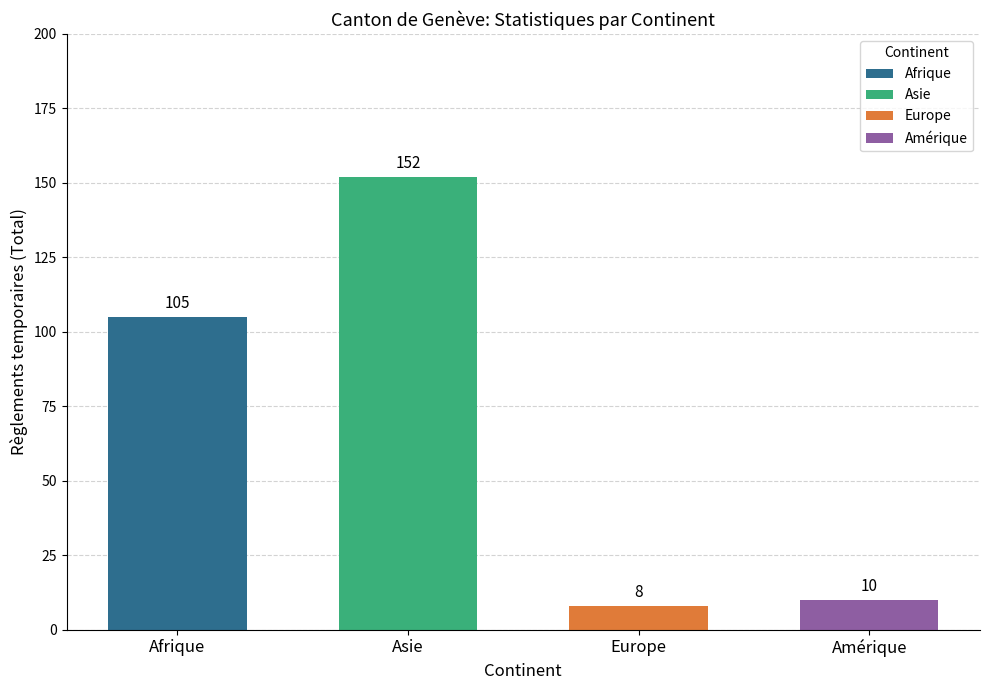

What is the maximum value shown in the chart?

152